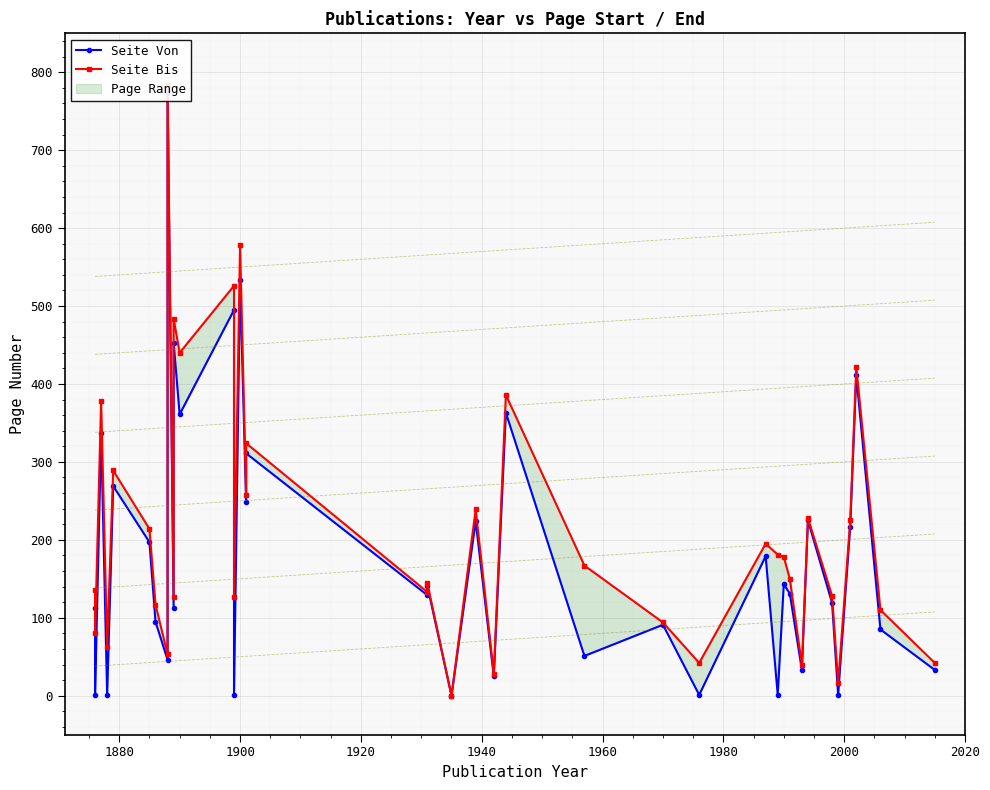

Is it true that Seite Bis equals 507 at 16?

False